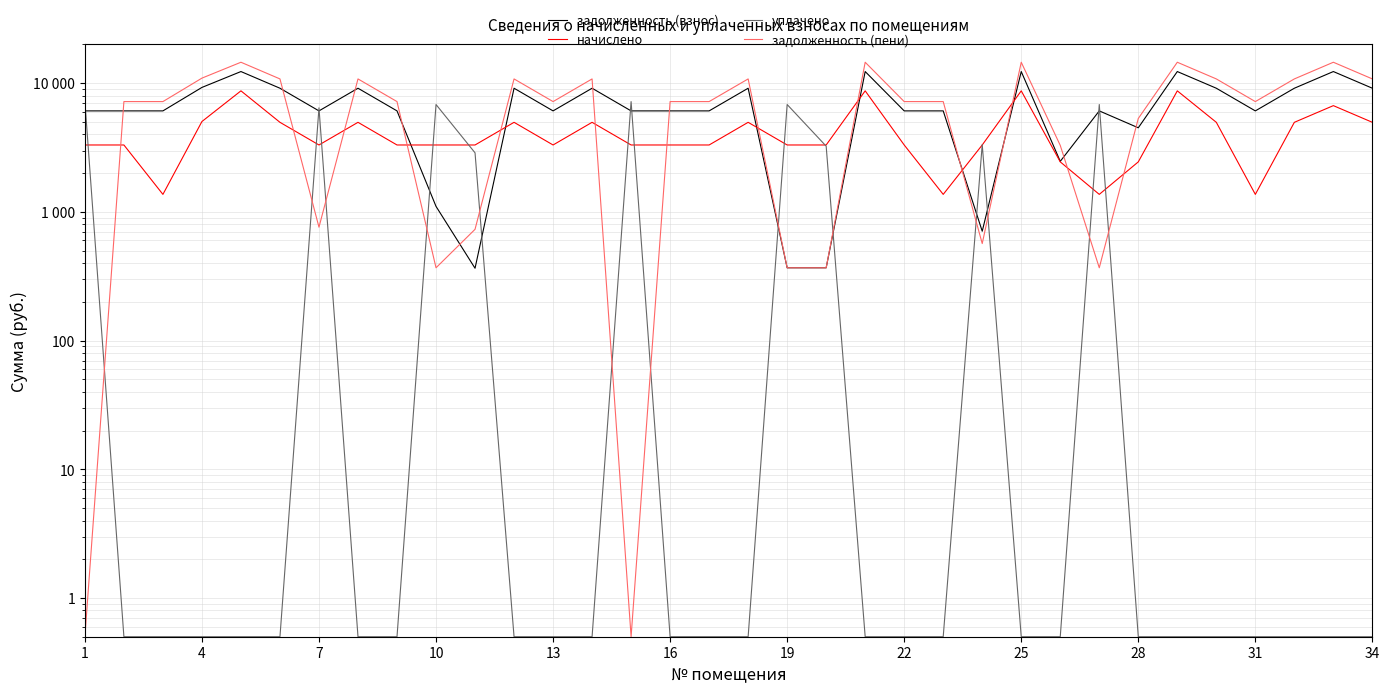

The value of задолженность (пени) at 10 is 220.3. True or false?

False